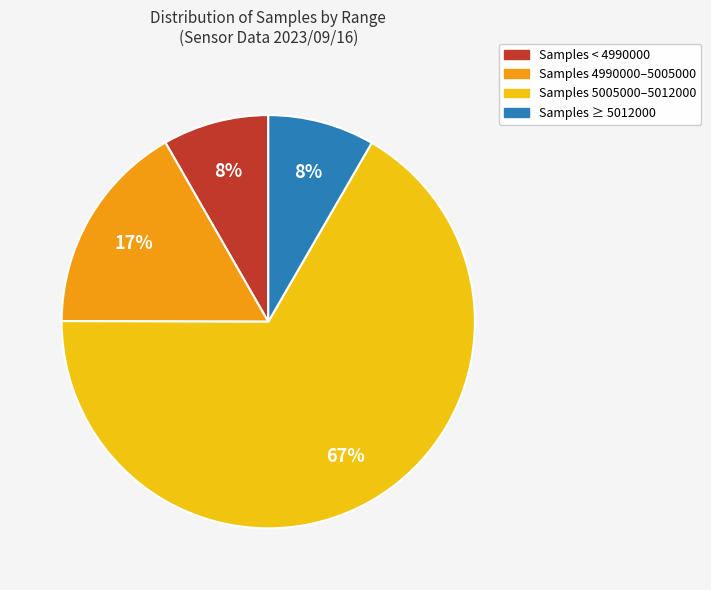

To the nearest percent, what is the average slice percentage?

25%